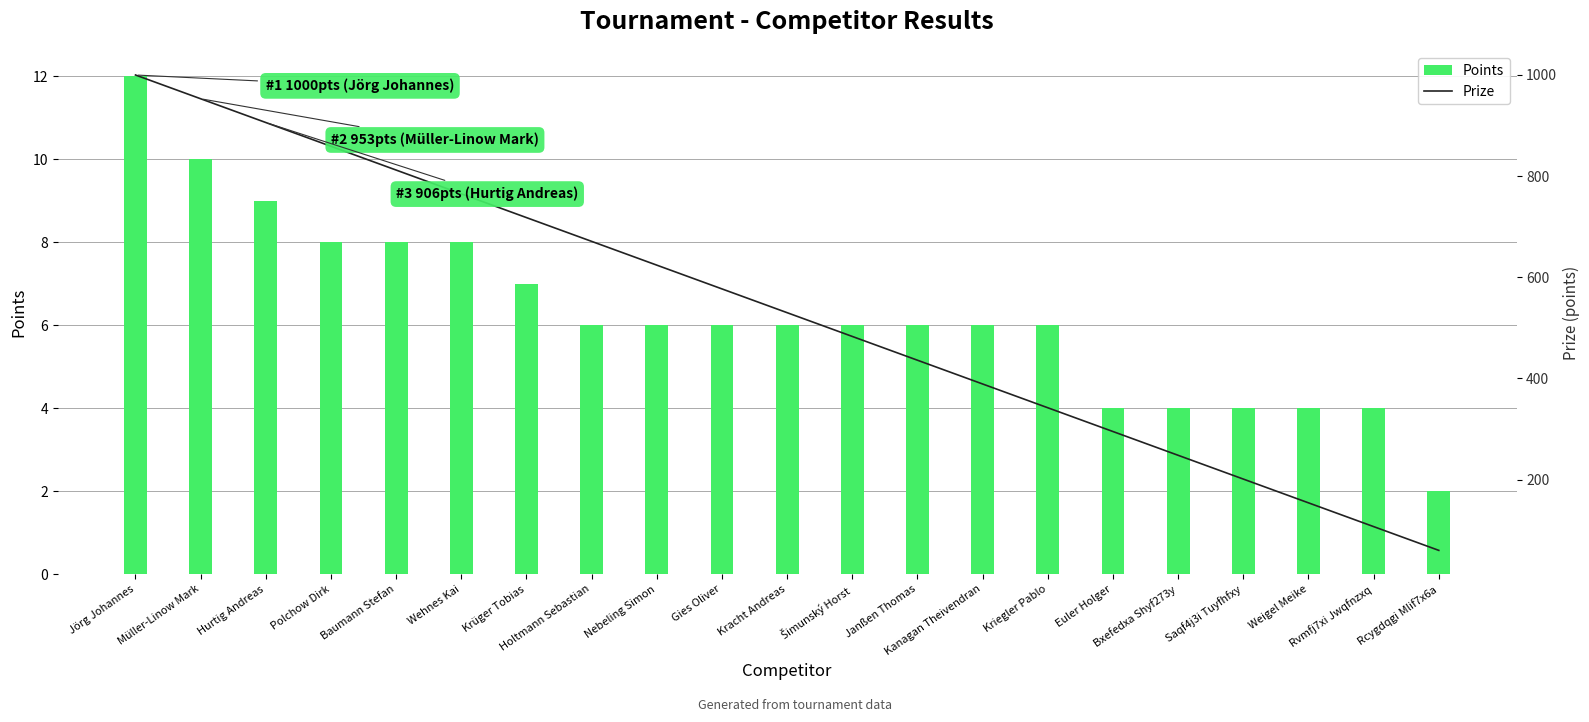

What is the difference between the Prize values at Jörg Johannes and Wehnes Kai?

235